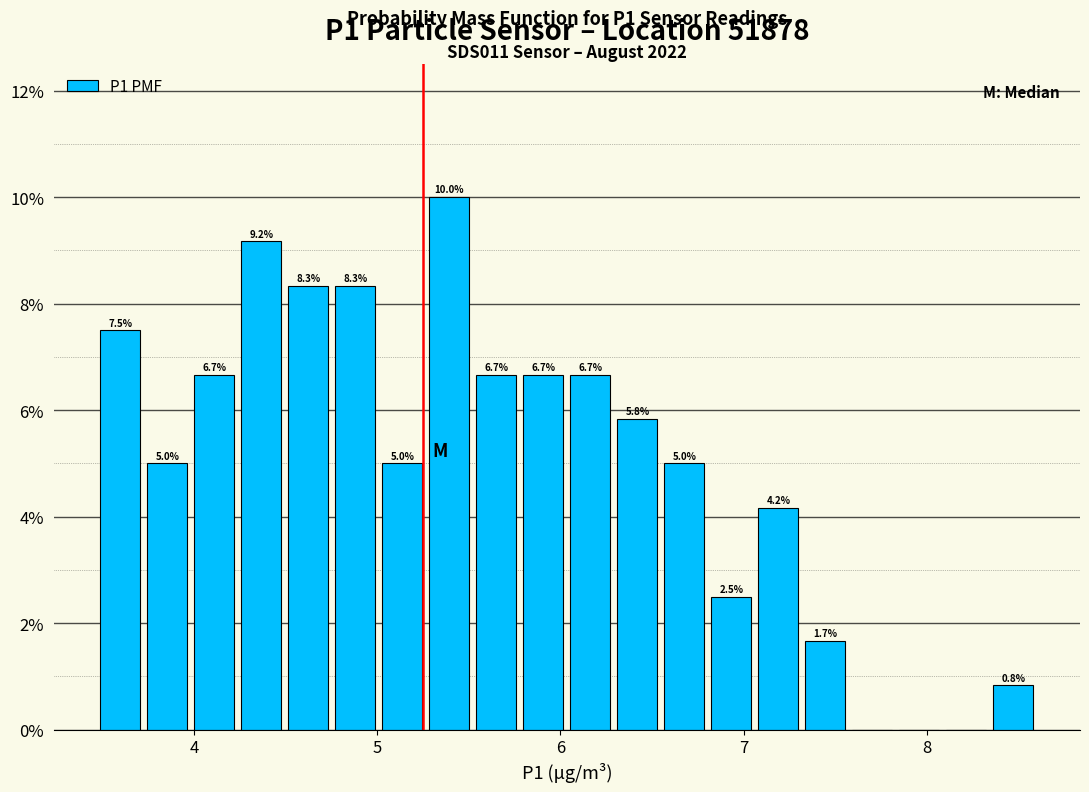

Read against the x-axis, roughly where is the centre of the tallest bar?

5.4